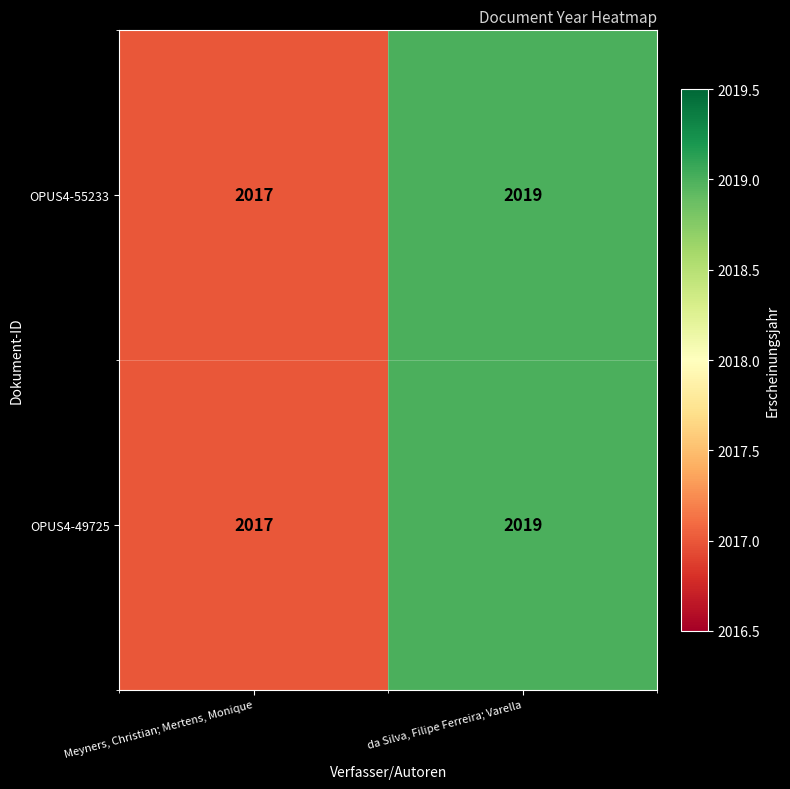

What is the total value across all series at da Silva, Filipe Ferreira; Varella?

4038